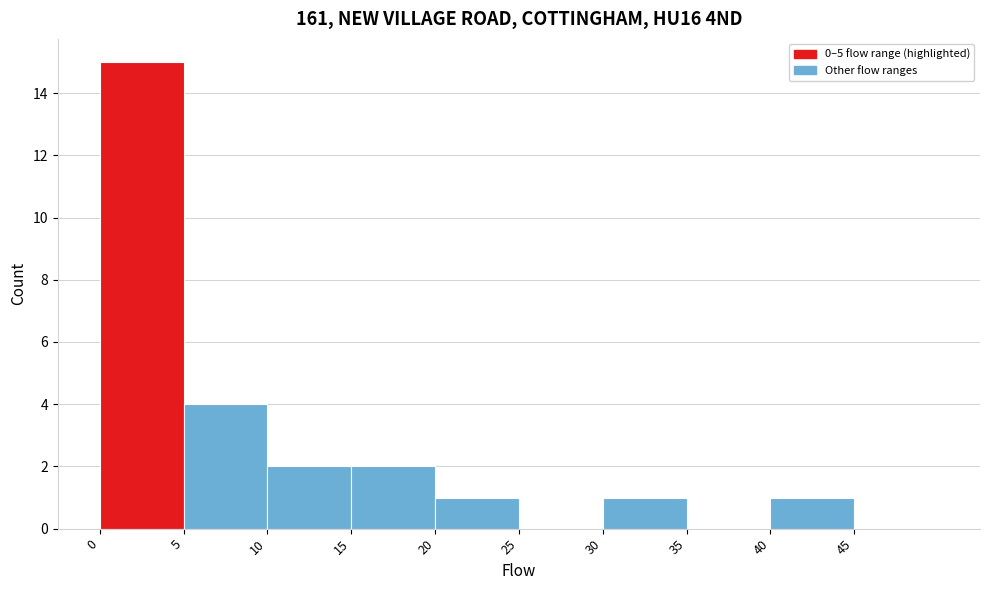

Reading left to right, list every bar in this chart as the range it spans on the x-axis followed by its height. The values are not printed on the chart, so give them approximately, as read against the axis.

0 to 5: 15
5 to 10: 4
10 to 15: 2
15 to 20: 2
20 to 25: 1
25 to 30: 0
30 to 35: 1
35 to 40: 0
40 to 45: 1
45 to 50: 0